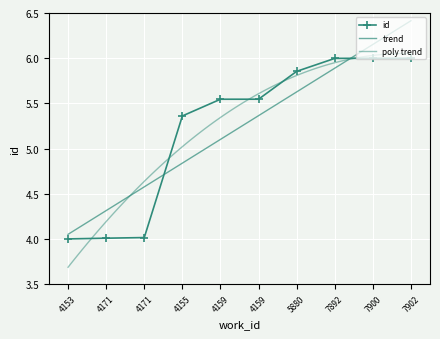

Reading left to right, transcribe all the data shown in this chart.

4.0	4.0	4.0	5.4	5.5	5.5	5.9	6.0	6.0	6.0